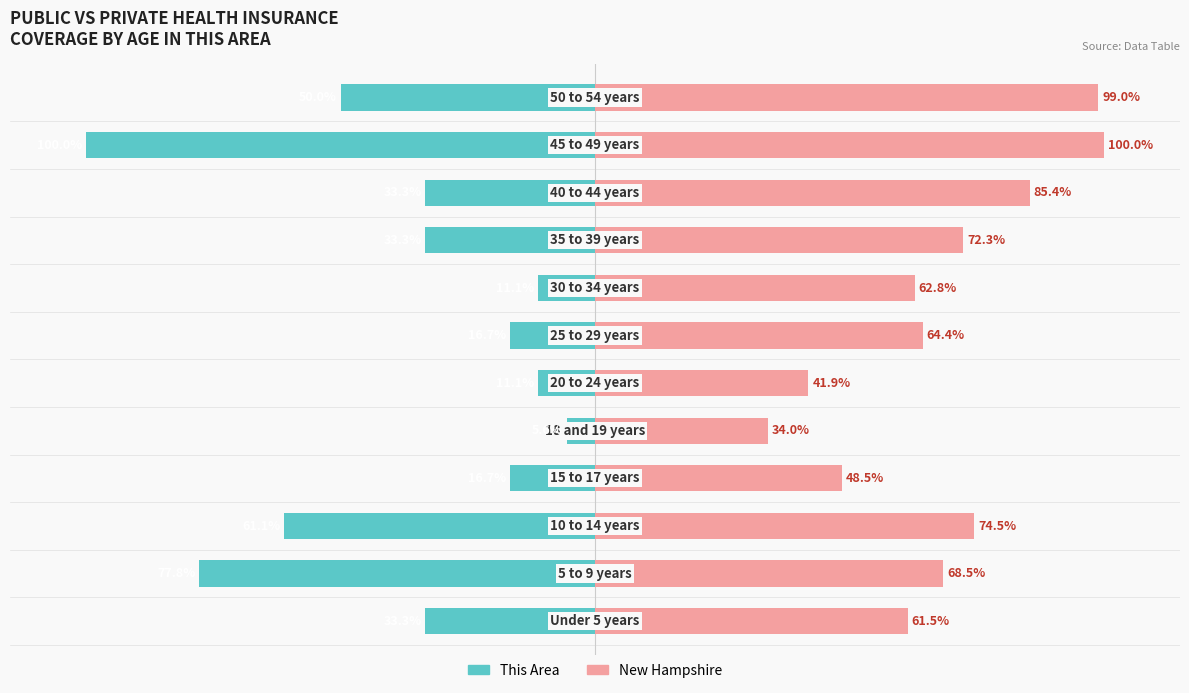

Which series has the largest total across all categories?

New Hampshire (count)